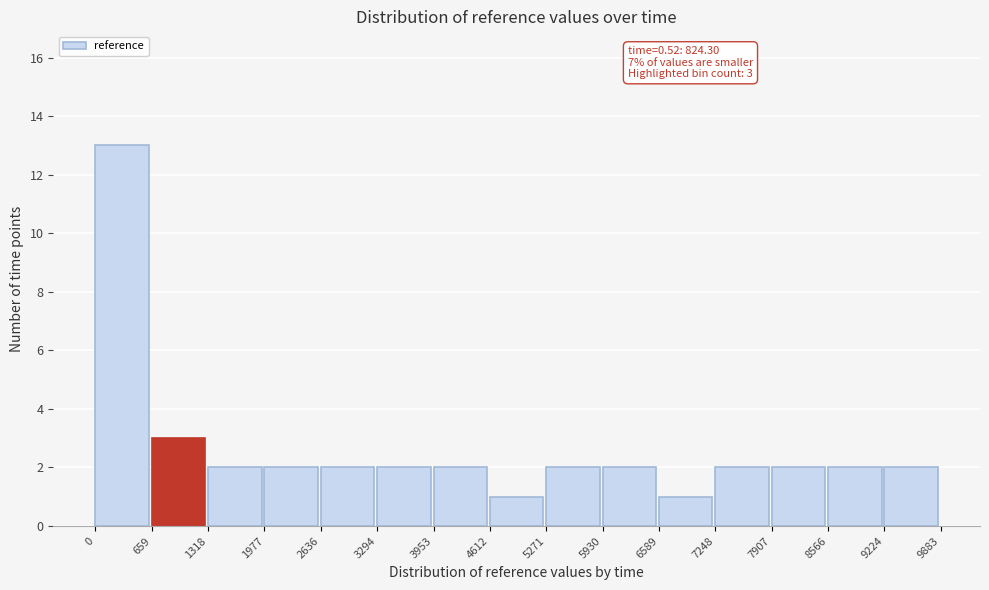

Over which range of the x-axis is the bar tallest?

0 to 659